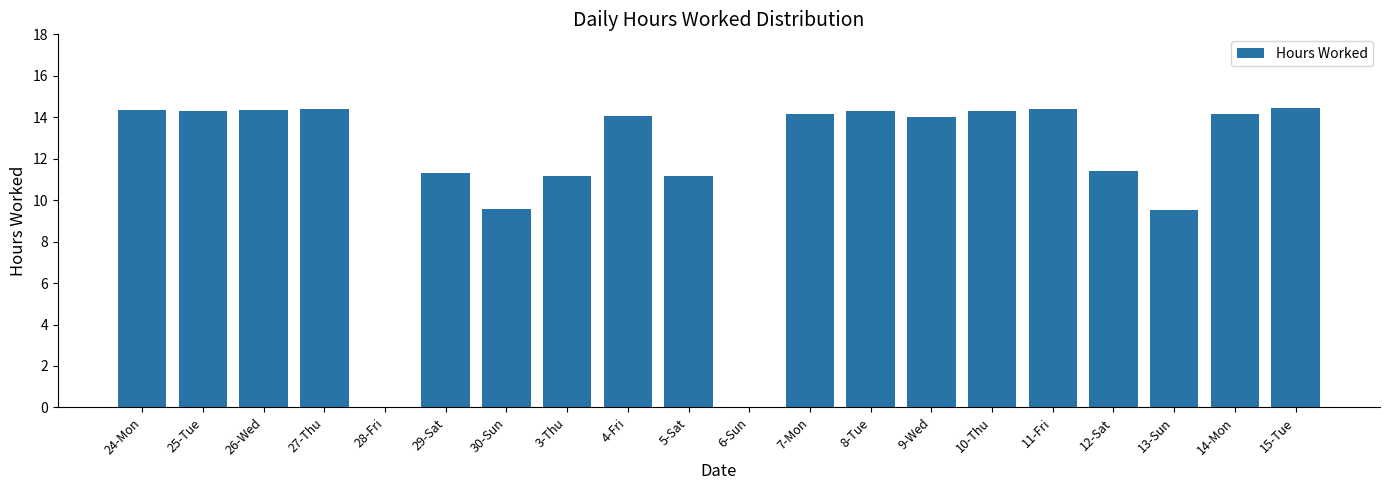

What is the greatest value displayed?

14.4